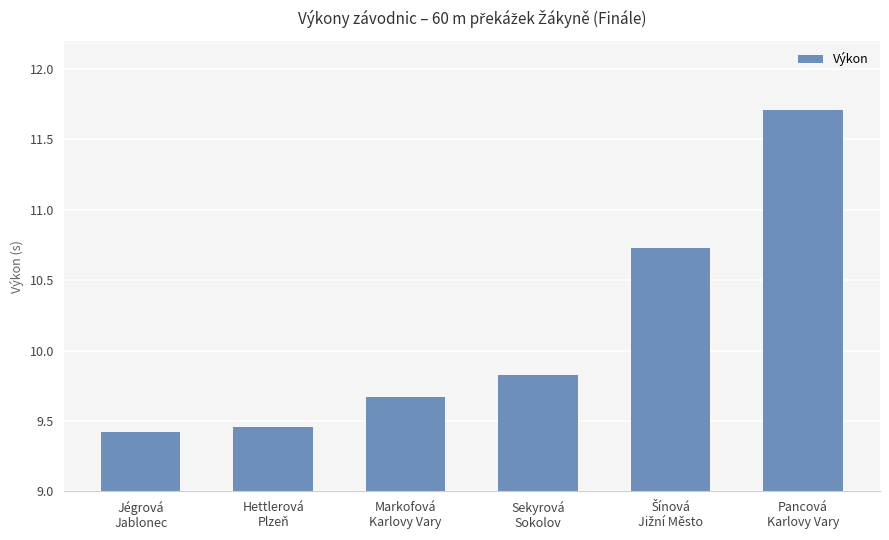

What is the value of the 5th bar from the left?

10.7